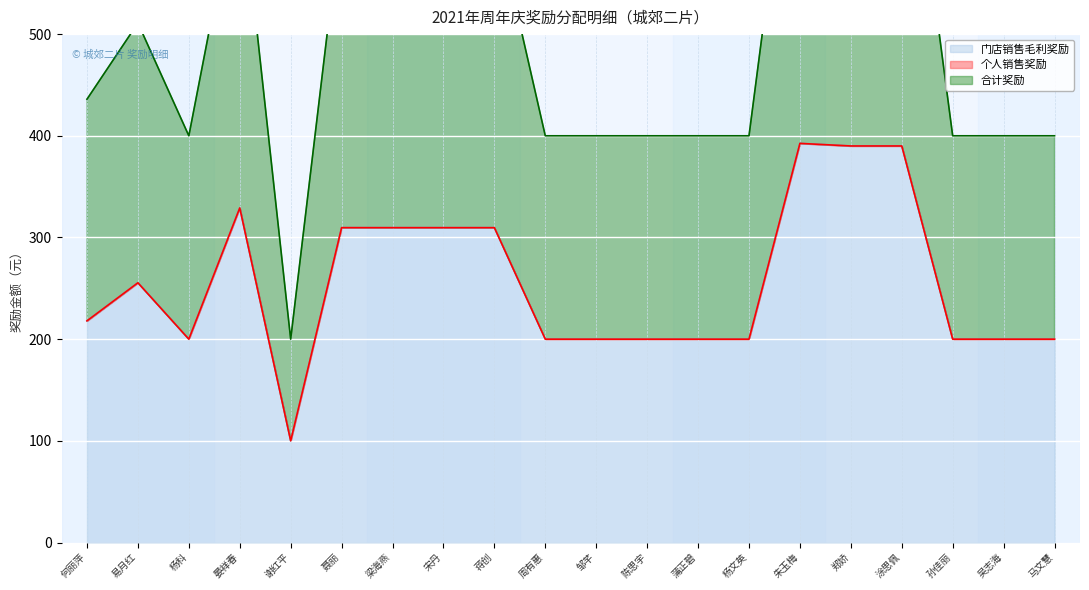

Is it true that 门店销售毛利奖励 equals 129.2 at 易月红?

False